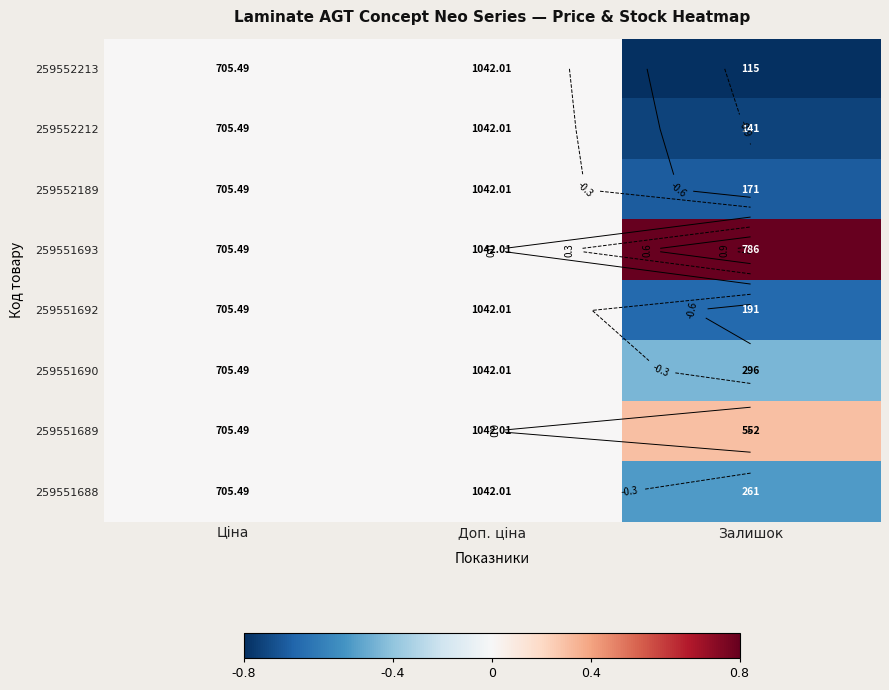

The 259552212 series shows -0.6 at Ціна. True or false?

False